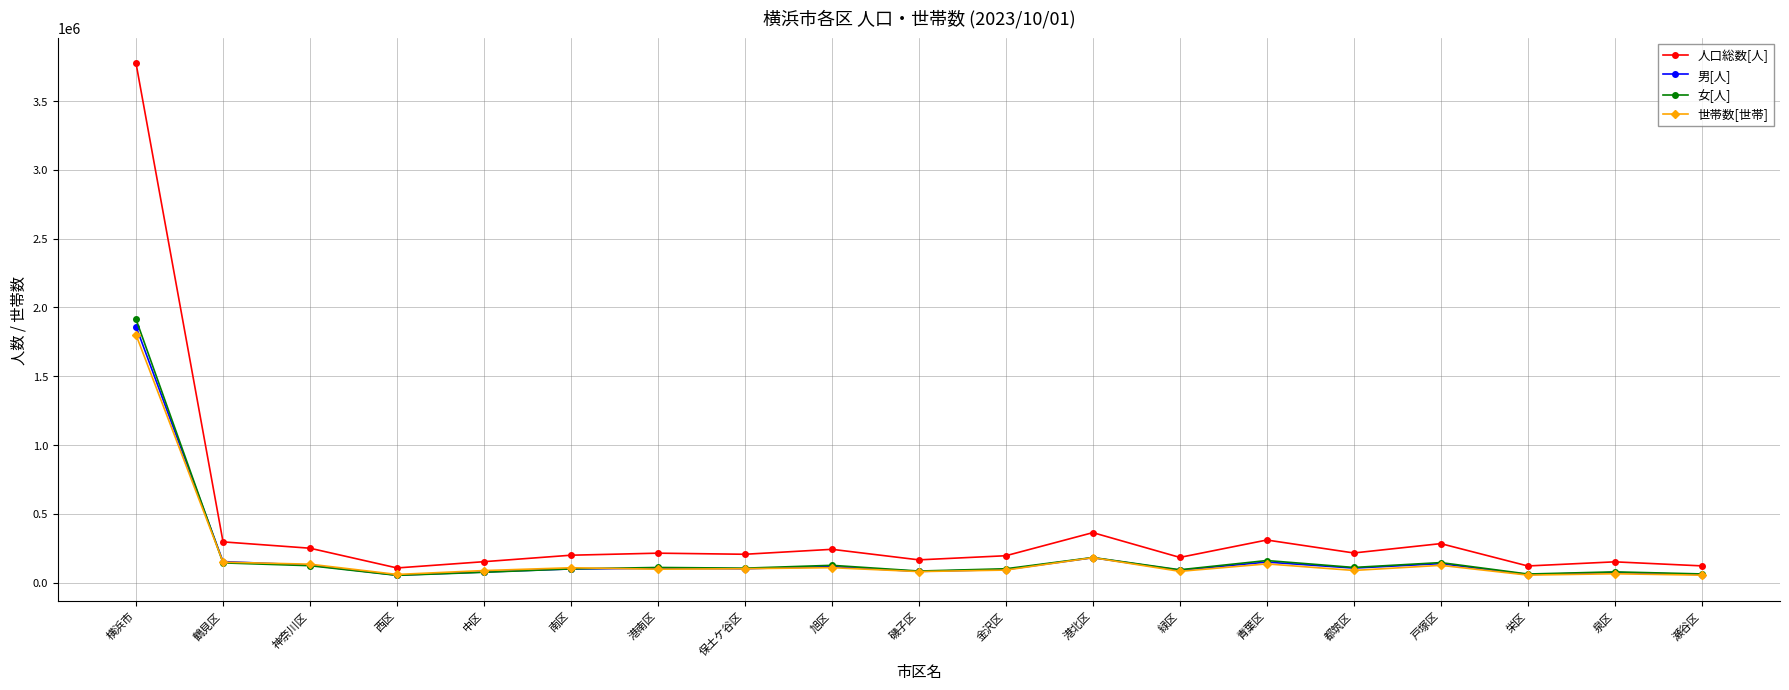

Read the 男[人] value at 旭区.

116239